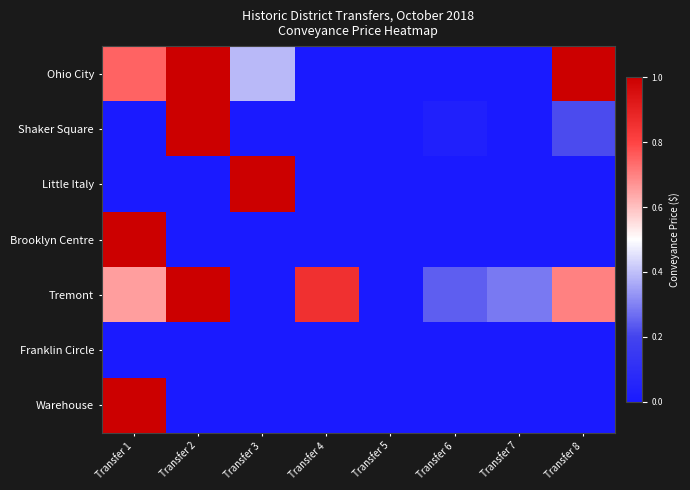

Reading left to right, what are all the values shown in this chart?

Ohio City: Transfer 1=0.7	Transfer 2=1.0	Transfer 3=0.4	Transfer 4=0.0	Transfer 5=0.0	Transfer 6=0.0	Transfer 7=0.0	Transfer 8=1.0
Shaker Square: Transfer 1=0.0	Transfer 2=1.0	Transfer 3=0.0	Transfer 4=0.0	Transfer 5=0.0	Transfer 6=0.0	Transfer 7=0.0	Transfer 8=0.2
Little Italy: Transfer 1=0.0	Transfer 2=0.0	Transfer 3=1.0	Transfer 4=0.0	Transfer 5=0.0	Transfer 6=0.0	Transfer 7=0.0	Transfer 8=0.0
Brooklyn Centre: Transfer 1=1.0	Transfer 2=0.0	Transfer 3=0.0	Transfer 4=0.0	Transfer 5=0.0	Transfer 6=0.0	Transfer 7=0.0	Transfer 8=0.0
Tremont: Transfer 1=0.7	Transfer 2=1.0	Transfer 3=0.0	Transfer 4=0.9	Transfer 5=0.0	Transfer 6=0.2	Transfer 7=0.3	Transfer 8=0.7
Franklin Circle: Transfer 1=0.0	Transfer 2=0.0	Transfer 3=0.0	Transfer 4=0.0	Transfer 5=0.0	Transfer 6=0.0	Transfer 7=0.0	Transfer 8=0.0
Warehouse: Transfer 1=1.0	Transfer 2=0.0	Transfer 3=0.0	Transfer 4=0.0	Transfer 5=0.0	Transfer 6=0.0	Transfer 7=0.0	Transfer 8=0.0